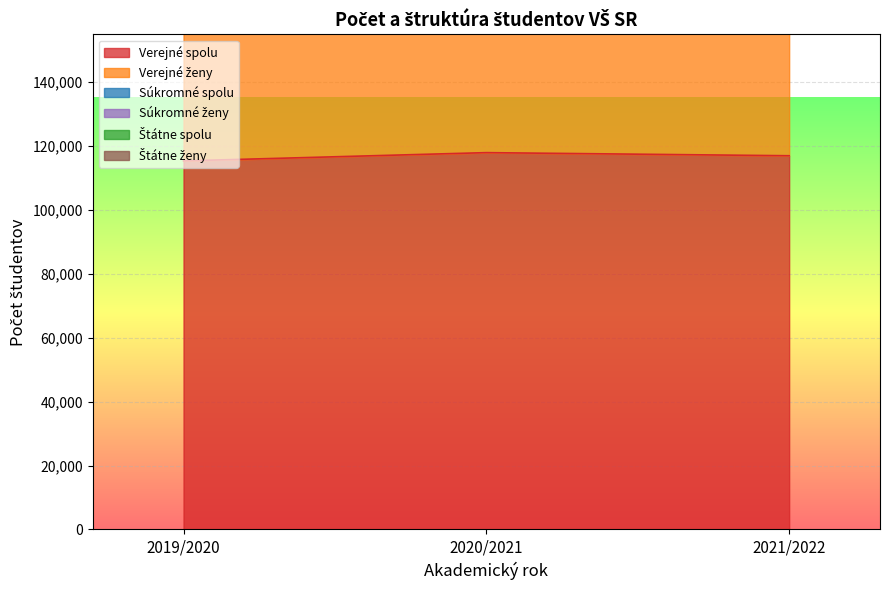

The value of Štátne ženy at 2021/2022 is 110297. True or false?

False